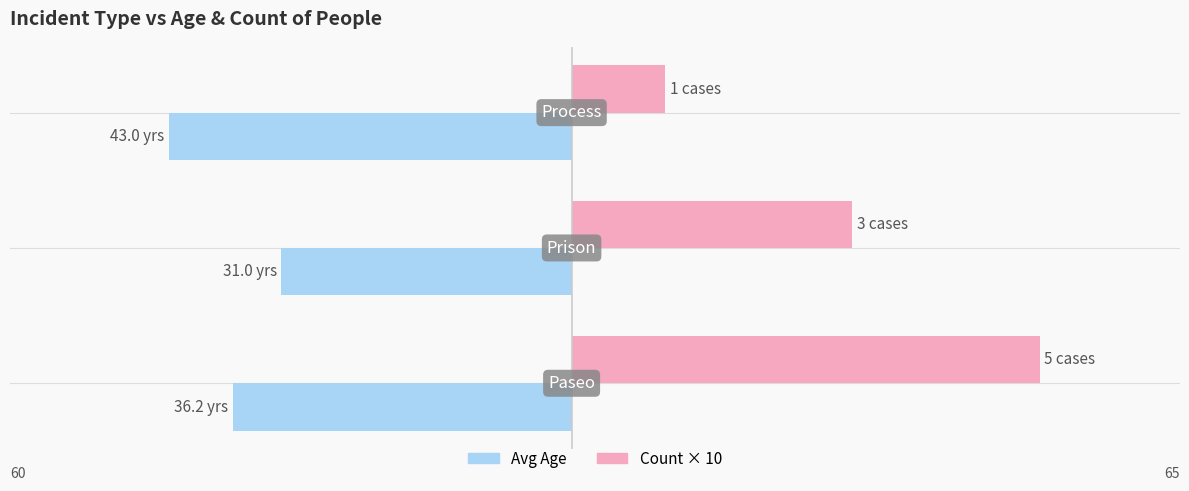

What is the average value of the Count × 10 series?

30.0